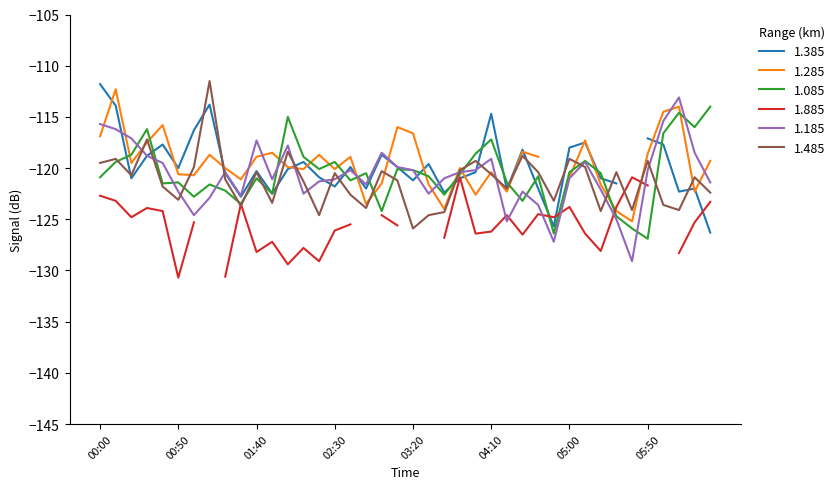

What position from the left is 22?

23